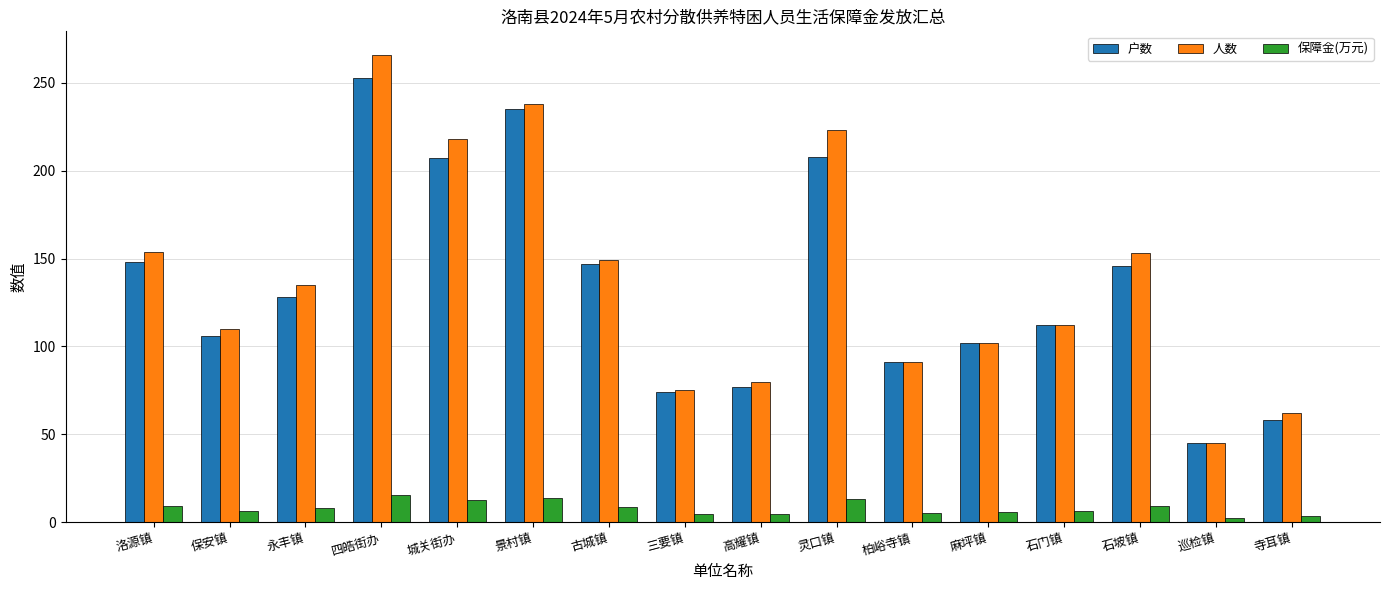

At which label does 人数 reach its minimum?

巡检镇